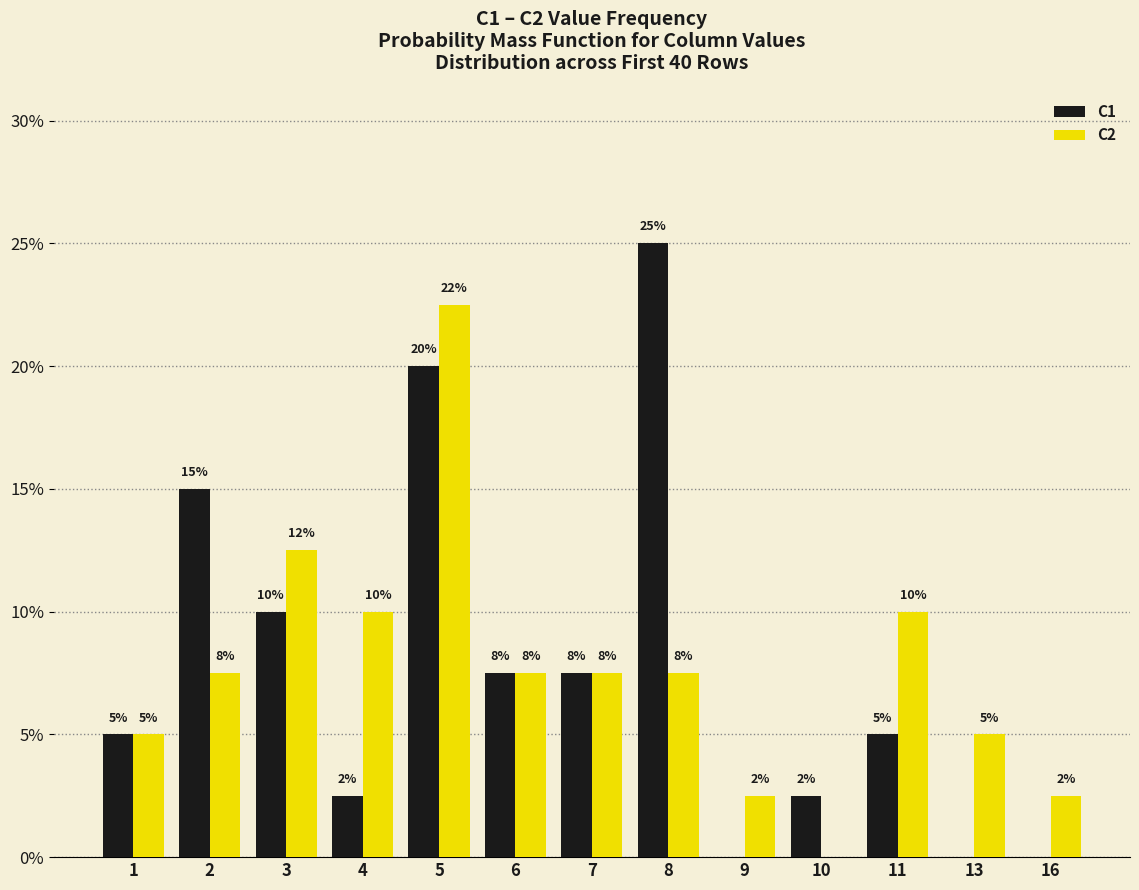

What are all the series names shown in the legend?

C1, C2